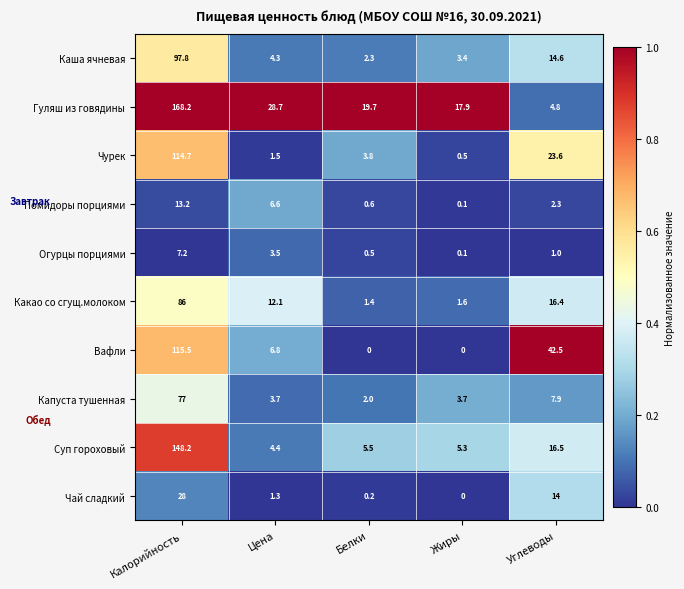

Which series changed the most between Калорийность and Белки?

Гуляш из говядины